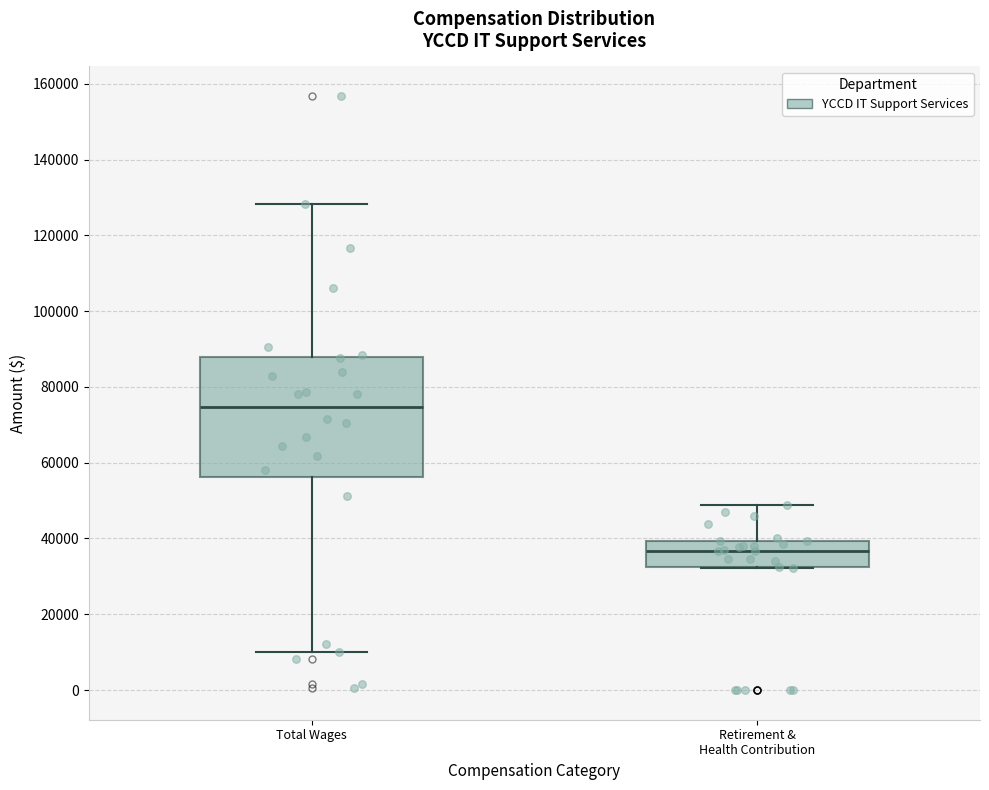

Comparing the boxes themselves (not the whiskers), which one is the tallest?

Total Wages